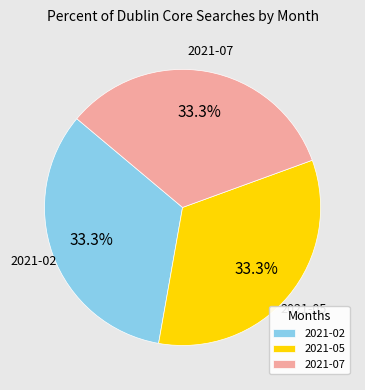

Count the number of slices in the pie.

3